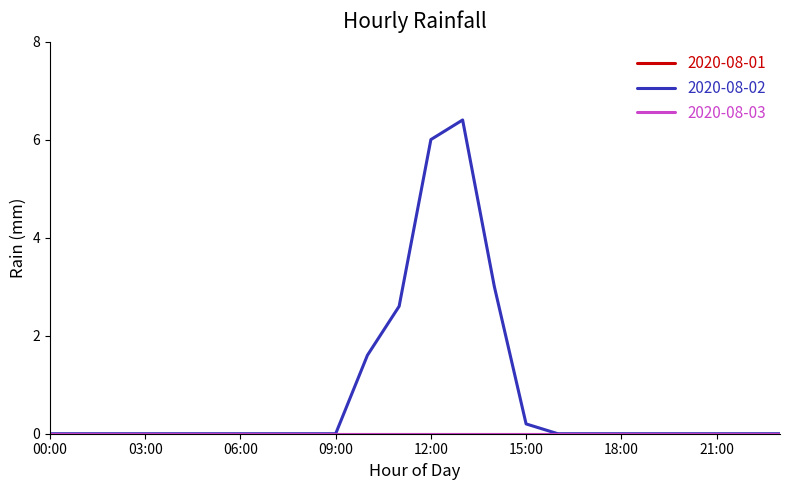

Is this an area chart (filled region under the line)?

No